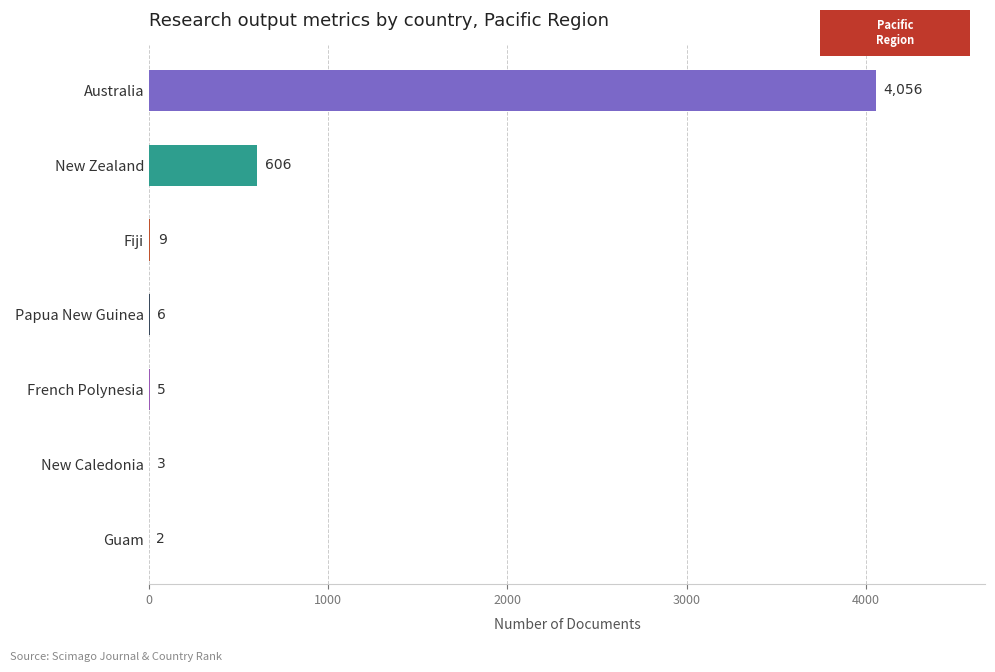

Between French Polynesia and Fiji, which is larger?

Fiji